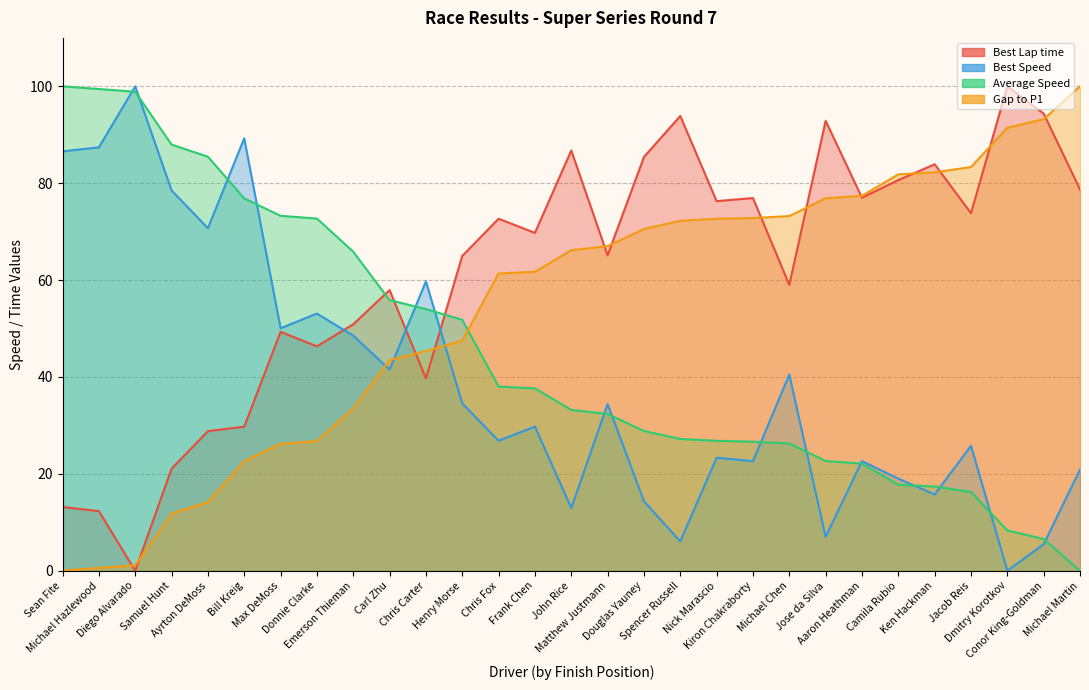

At which category does Best Speed reach its first local peak?

Diego Alvarado